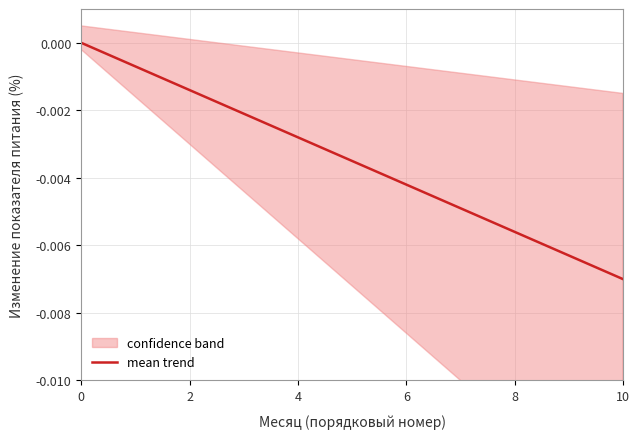

What is the label of the 5th point from the left?

8